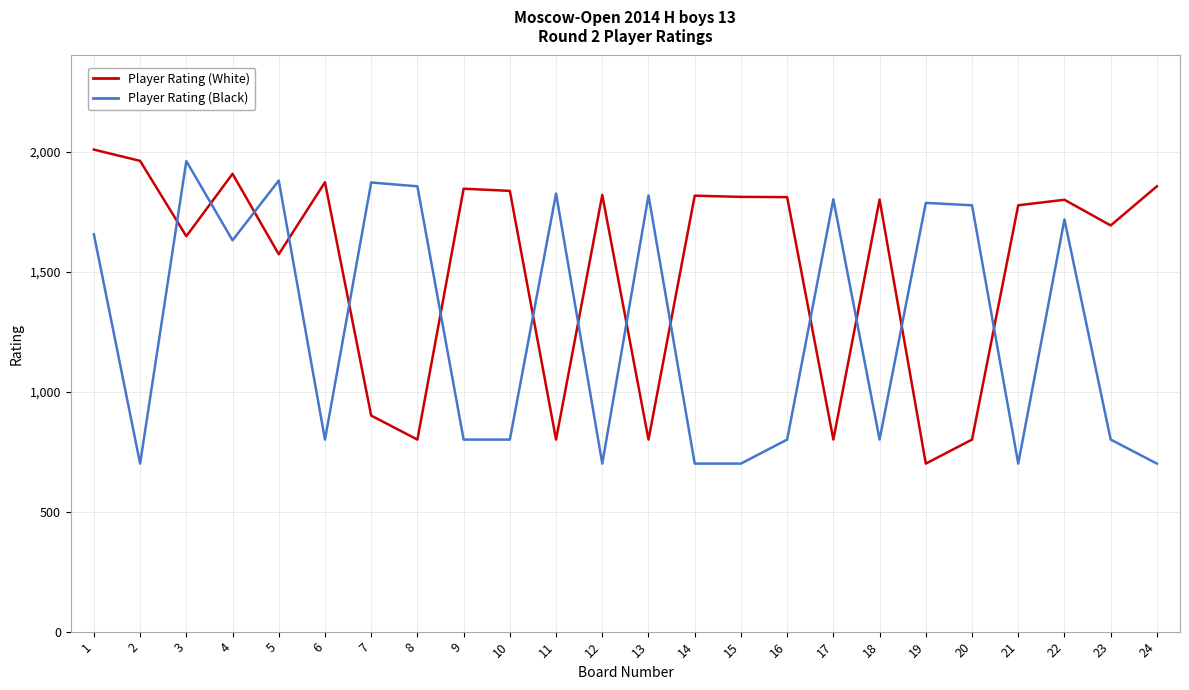

What are all the series names shown in the legend?

Player Rating (White), Player Rating (Black)